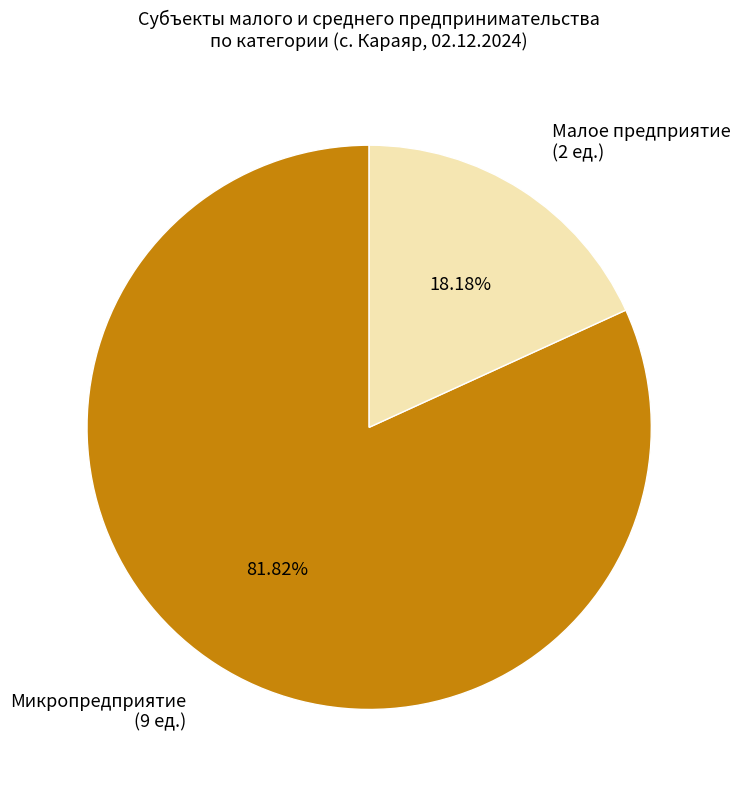

Which has a higher value, Малое предприятие or Микропредприятие?

Микропредприятие